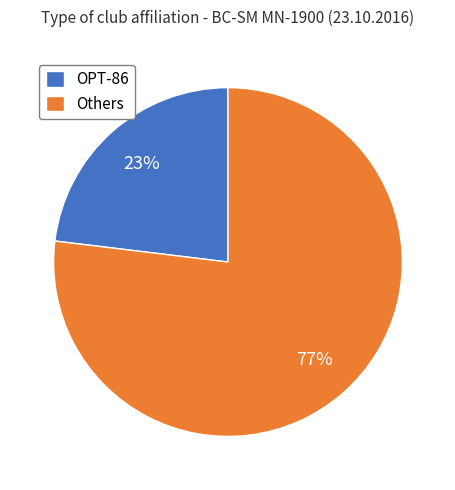

Rank the categories by value from highest to lowest.

Others, OPT-86